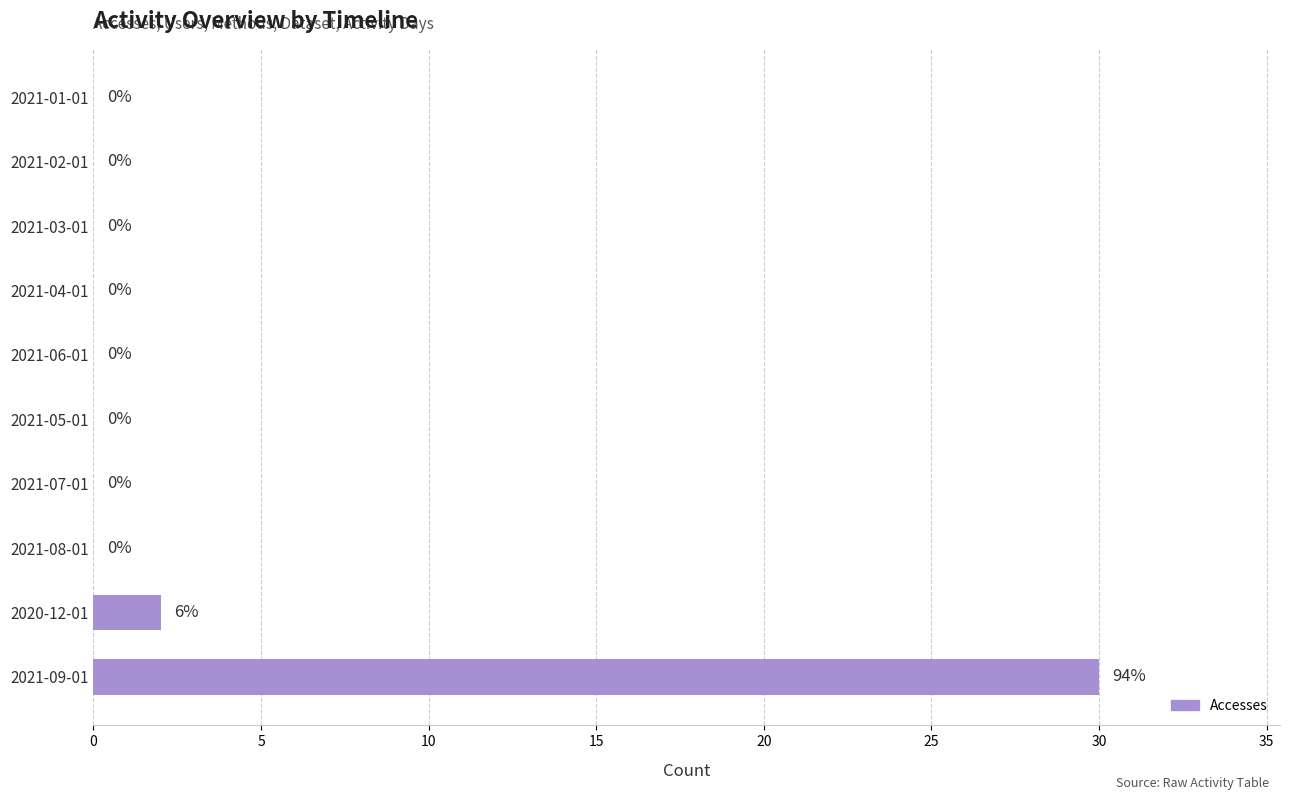

What is the change in value from 2021-09-01 to 2021-04-01?

-30